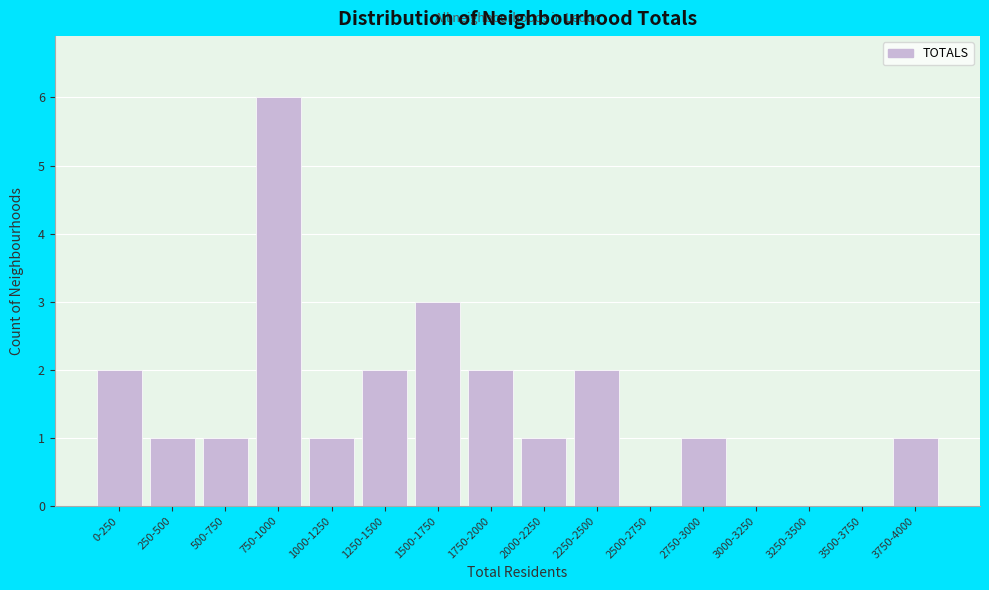

Reading left to right, extract all data points from this chart.

0-250=2	250-500=1	500-750=1	750-1000=6	1000-1250=1	1250-1500=2	1500-1750=3	1750-2000=2	2000-2250=1	2250-2500=2	2500-2750=0	2750-3000=1	3000-3250=0	3250-3500=0	3500-3750=0	3750-4000=1